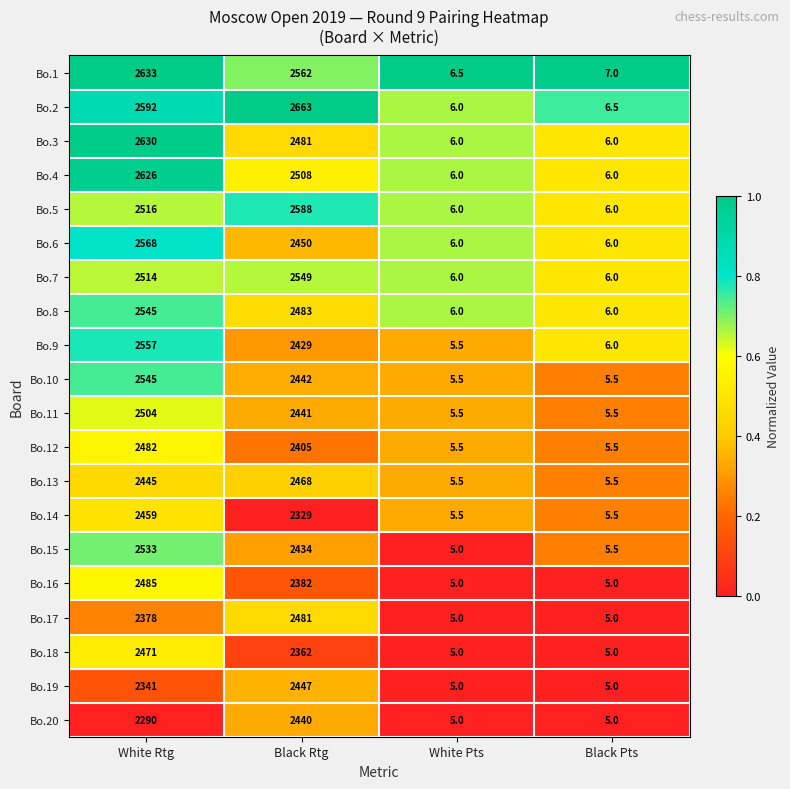

The value of Bo.19 at Black Pts is 5.0. True or false?

True